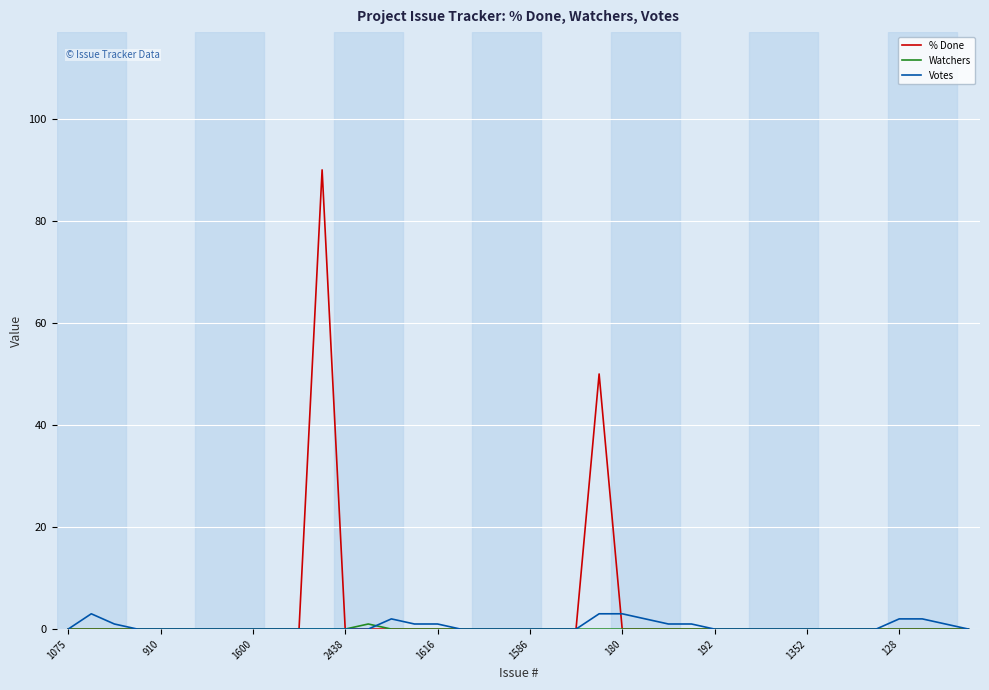

What is the maximum value for Votes?

3